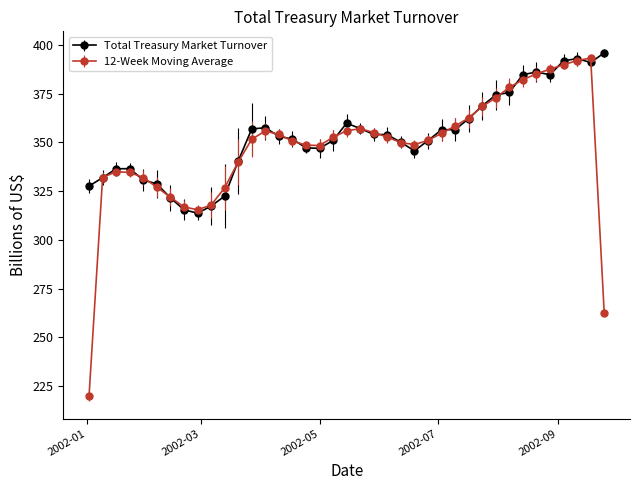

True or false: 12-Week Moving Average has more than 1 points higher than both neighbors.

True